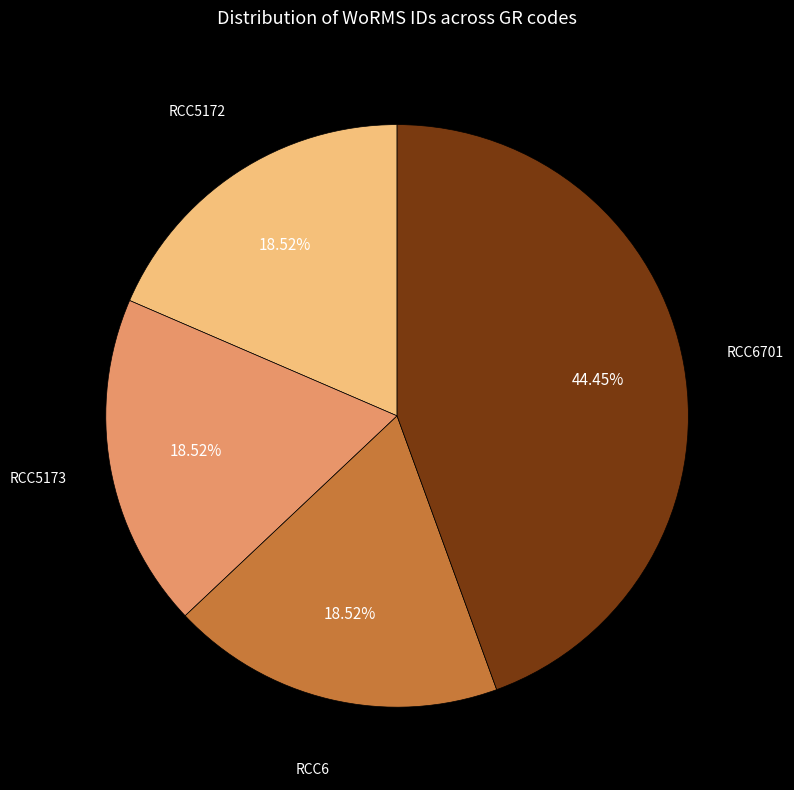

Does RCC6701 account for over 50% of the chart?

No